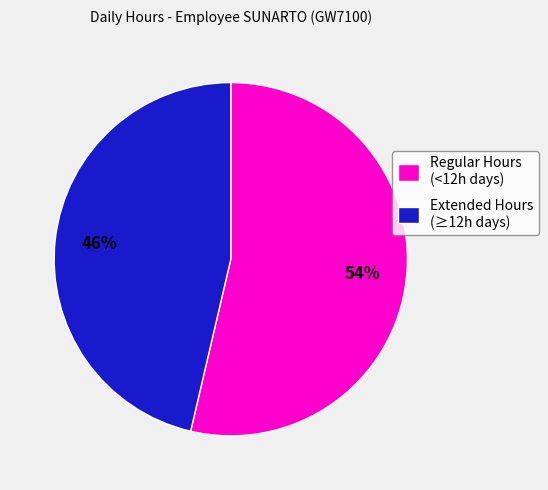

How many segments does this pie chart have?

2